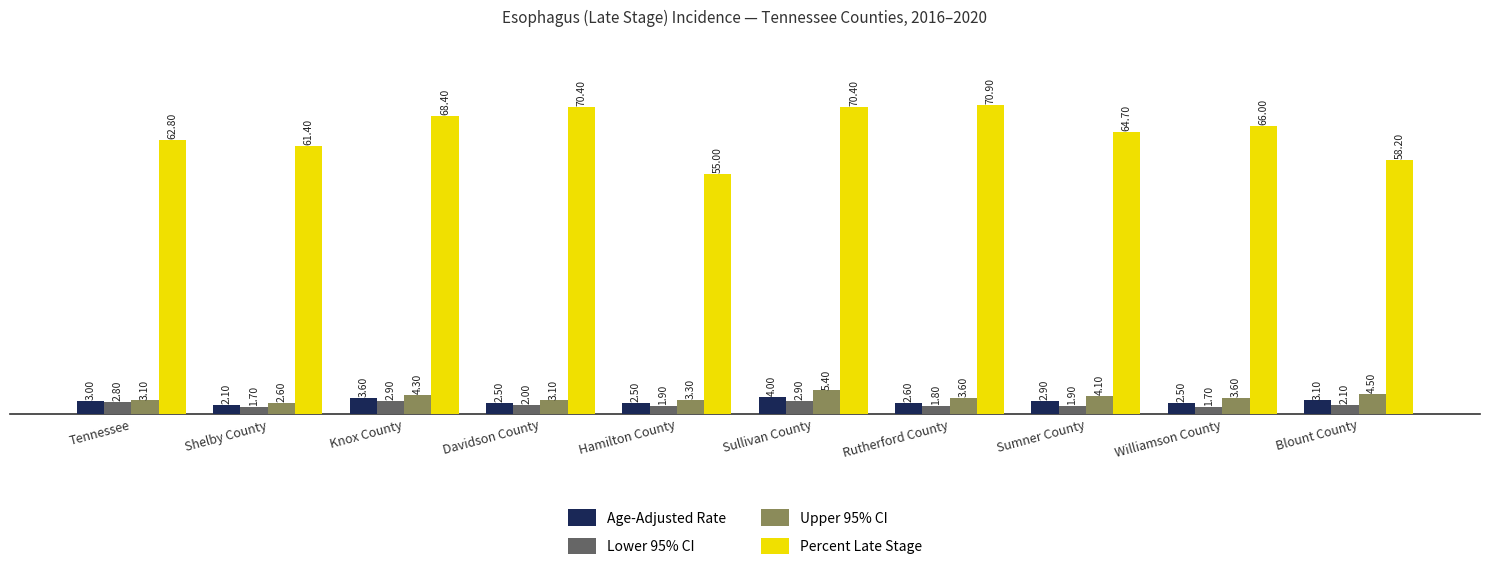

How many values in the Lower 95% CI series are below 2?

5